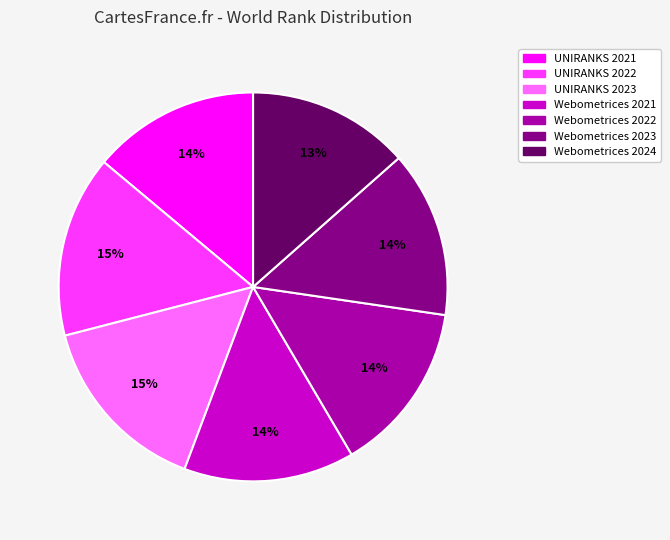

Which has a higher value, Webometrices 2024 or UNIRANKS 2022?

UNIRANKS 2022